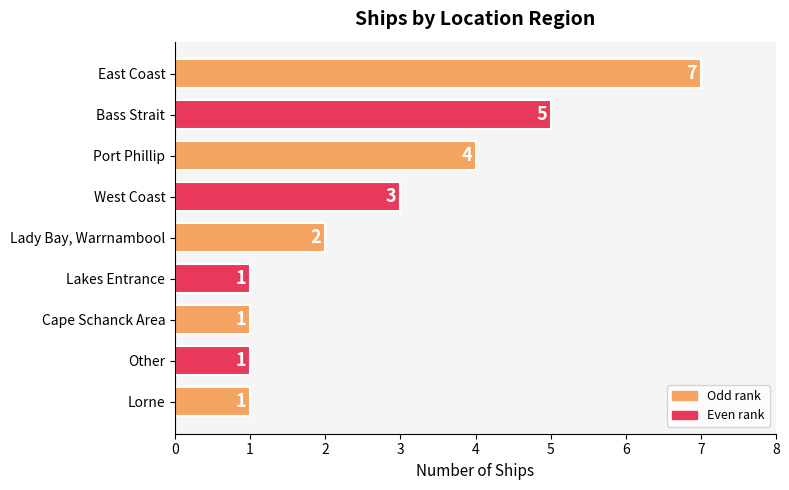

At which label is the value closest to 4?

Port Phillip